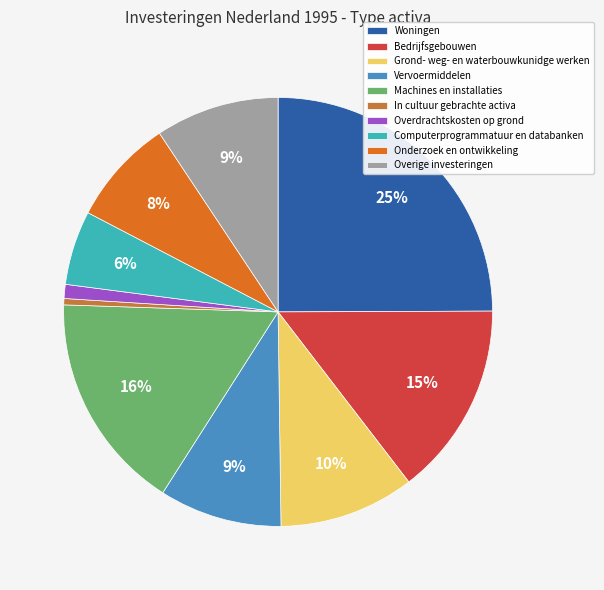

Does Computerprogrammatuur en databanken represent more than half of the total?

No